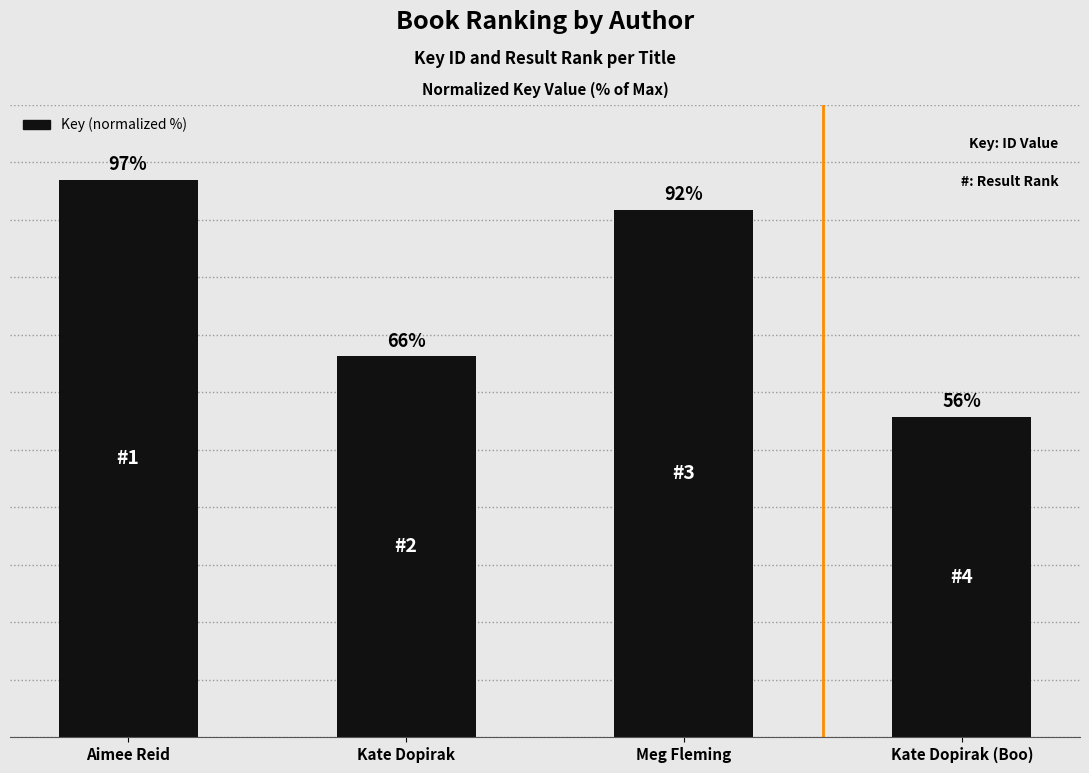

What is the label of the 3rd bar from the left?

Meg Fleming